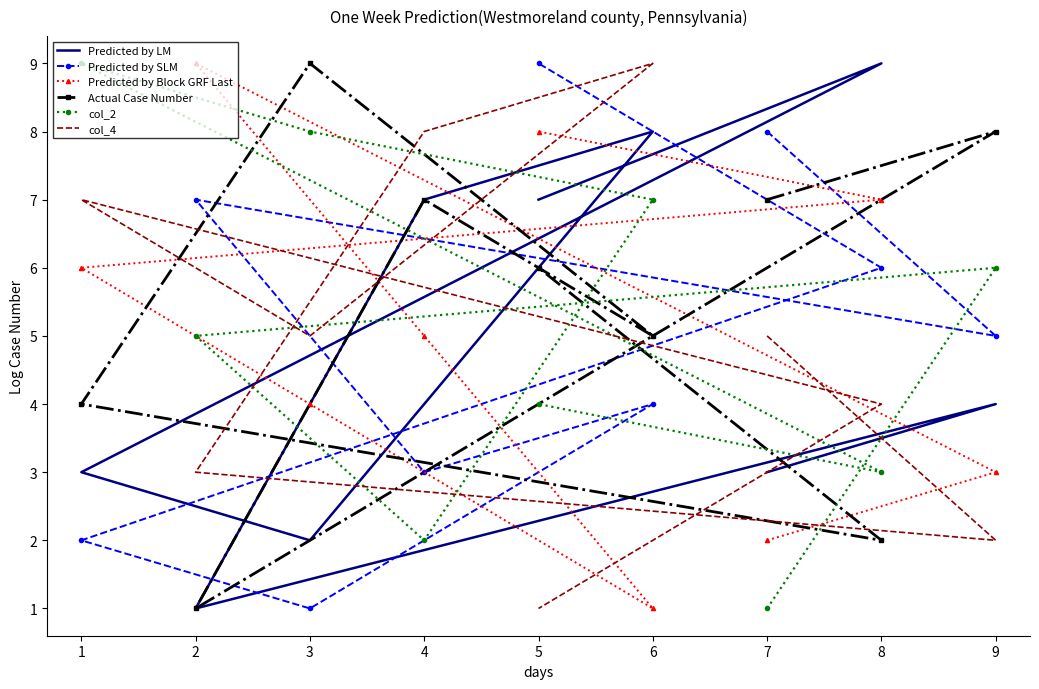

What is the difference between the maximum and minimum values in the Predicted by LM series?

8